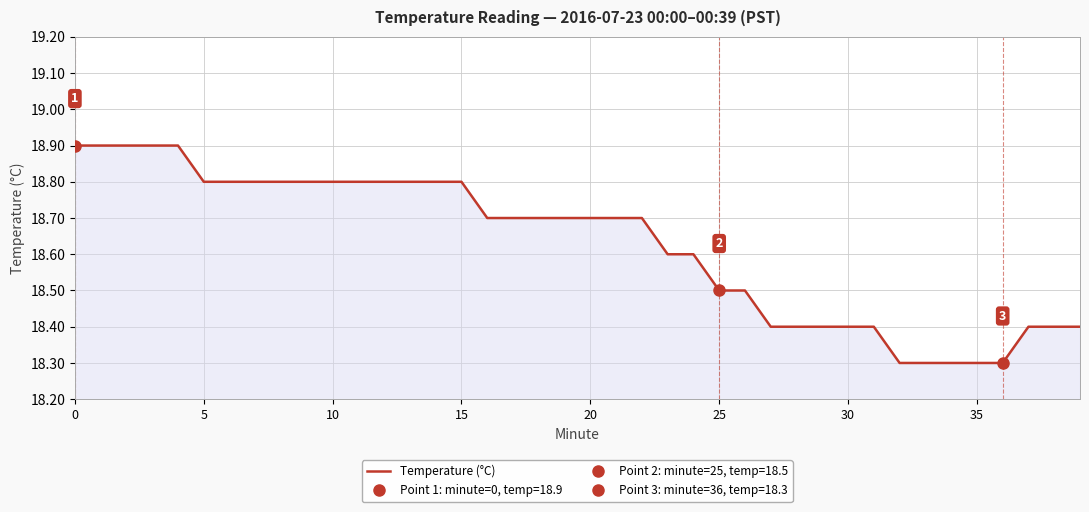

Reading left to right, what are all the values shown in this chart?

18.9	18.9	18.9	18.9	18.9	18.8	18.8	18.8	18.8	18.8	18.8	18.8	18.8	18.8	18.8	18.8	18.7	18.7	18.7	18.7	18.7	18.7	18.7	18.6	18.6	18.5	18.5	18.4	18.4	18.4	18.4	18.4	18.3	18.3	18.3	18.3	18.3	18.4	18.4	18.4